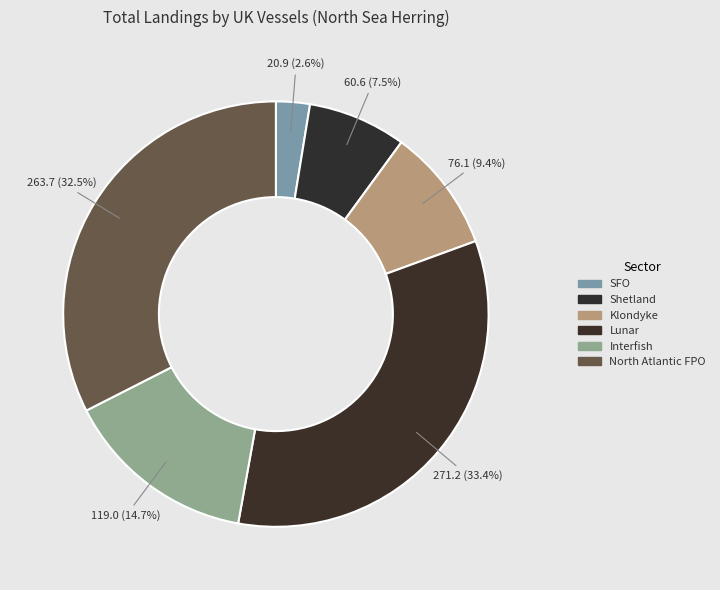

Does any single category account for the majority?

No